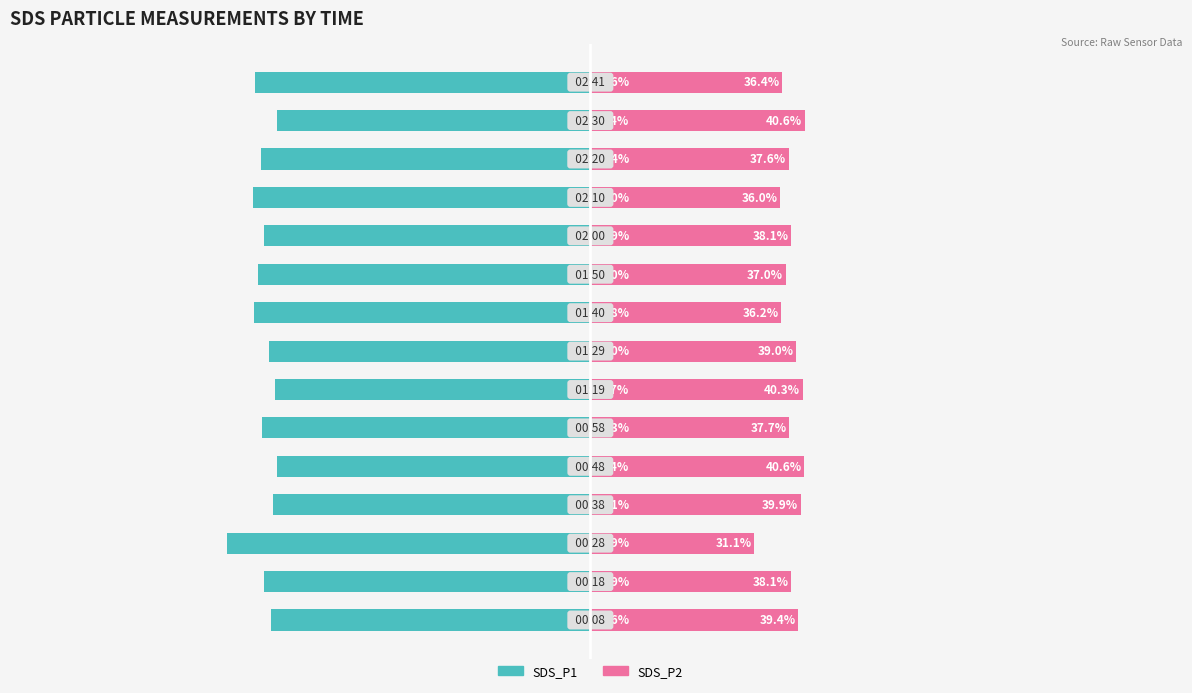

Between 2 and 14, which series saw the biggest shift?

SDS_P1